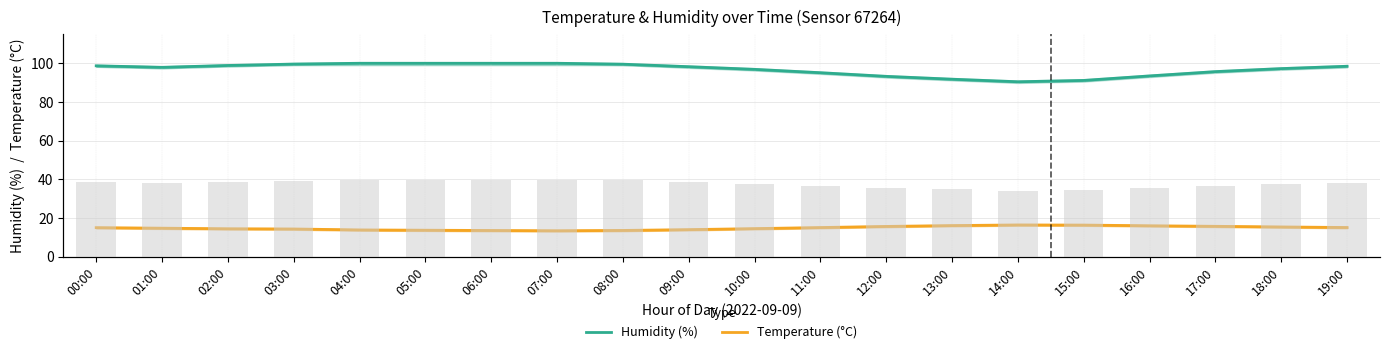

Reading left to right, transcribe all the data shown in this chart.

Humidity (%): 98.7	97.9	98.8	99.6	100.0	100.0	100.0	100.0	99.5	98.2	96.8	95.1	93.2	91.8	90.4	91.1	93.5	95.7	97.2	98.4
Temperature (°C): 15.1	14.8	14.5	14.4	13.9	13.7	13.6	13.4	13.6	14.0	14.6	15.1	15.7	16.1	16.4	16.4	16.0	15.7	15.4	15.1